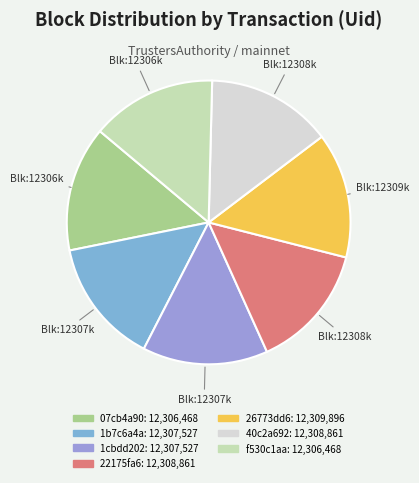

Between 07cb4a90 and 1b7c6a4a, which is larger?

1b7c6a4a